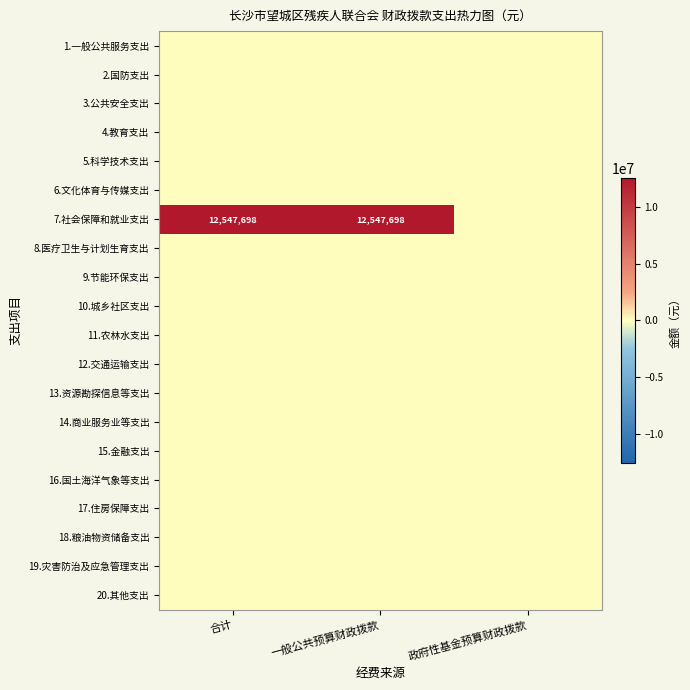

True or false: 7.社会保障和就业支出 has a value of 6204649 at 合计.

False